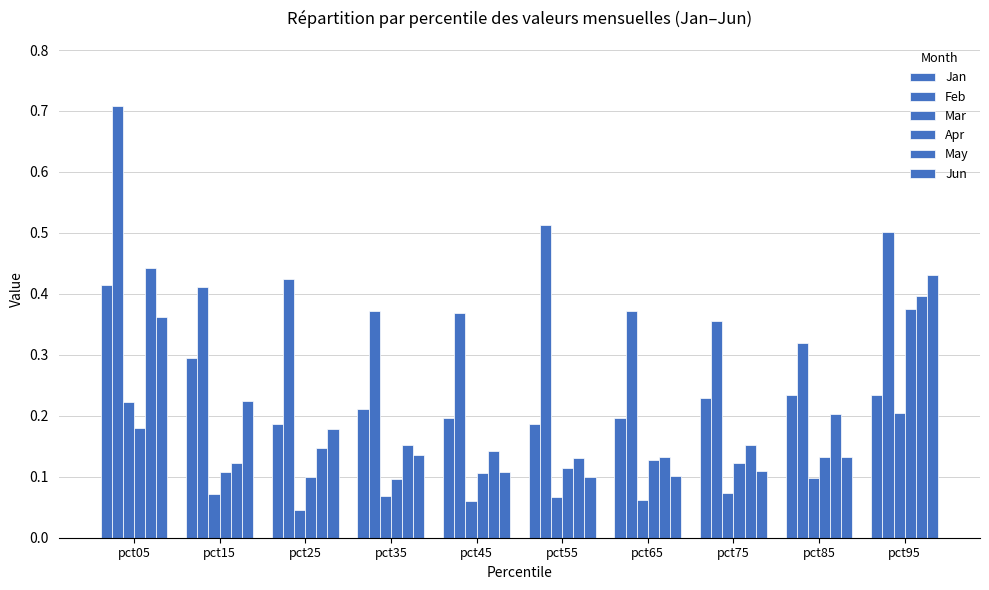

What is the approximate value of Jan at pct65?

0.2